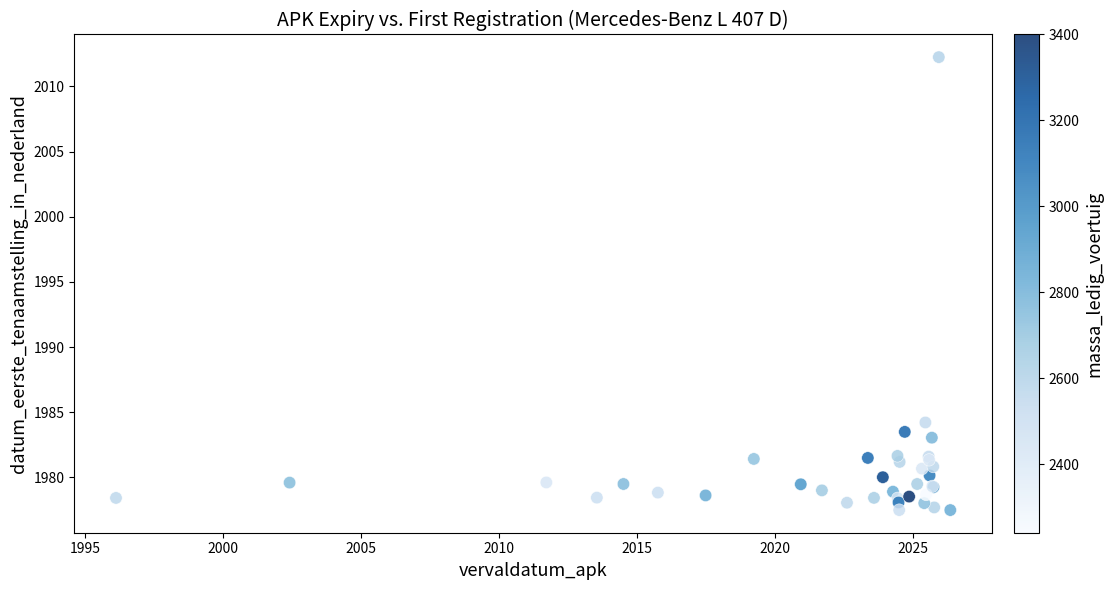

What Y value in the scatter plot is closest to 1994?

1984.2